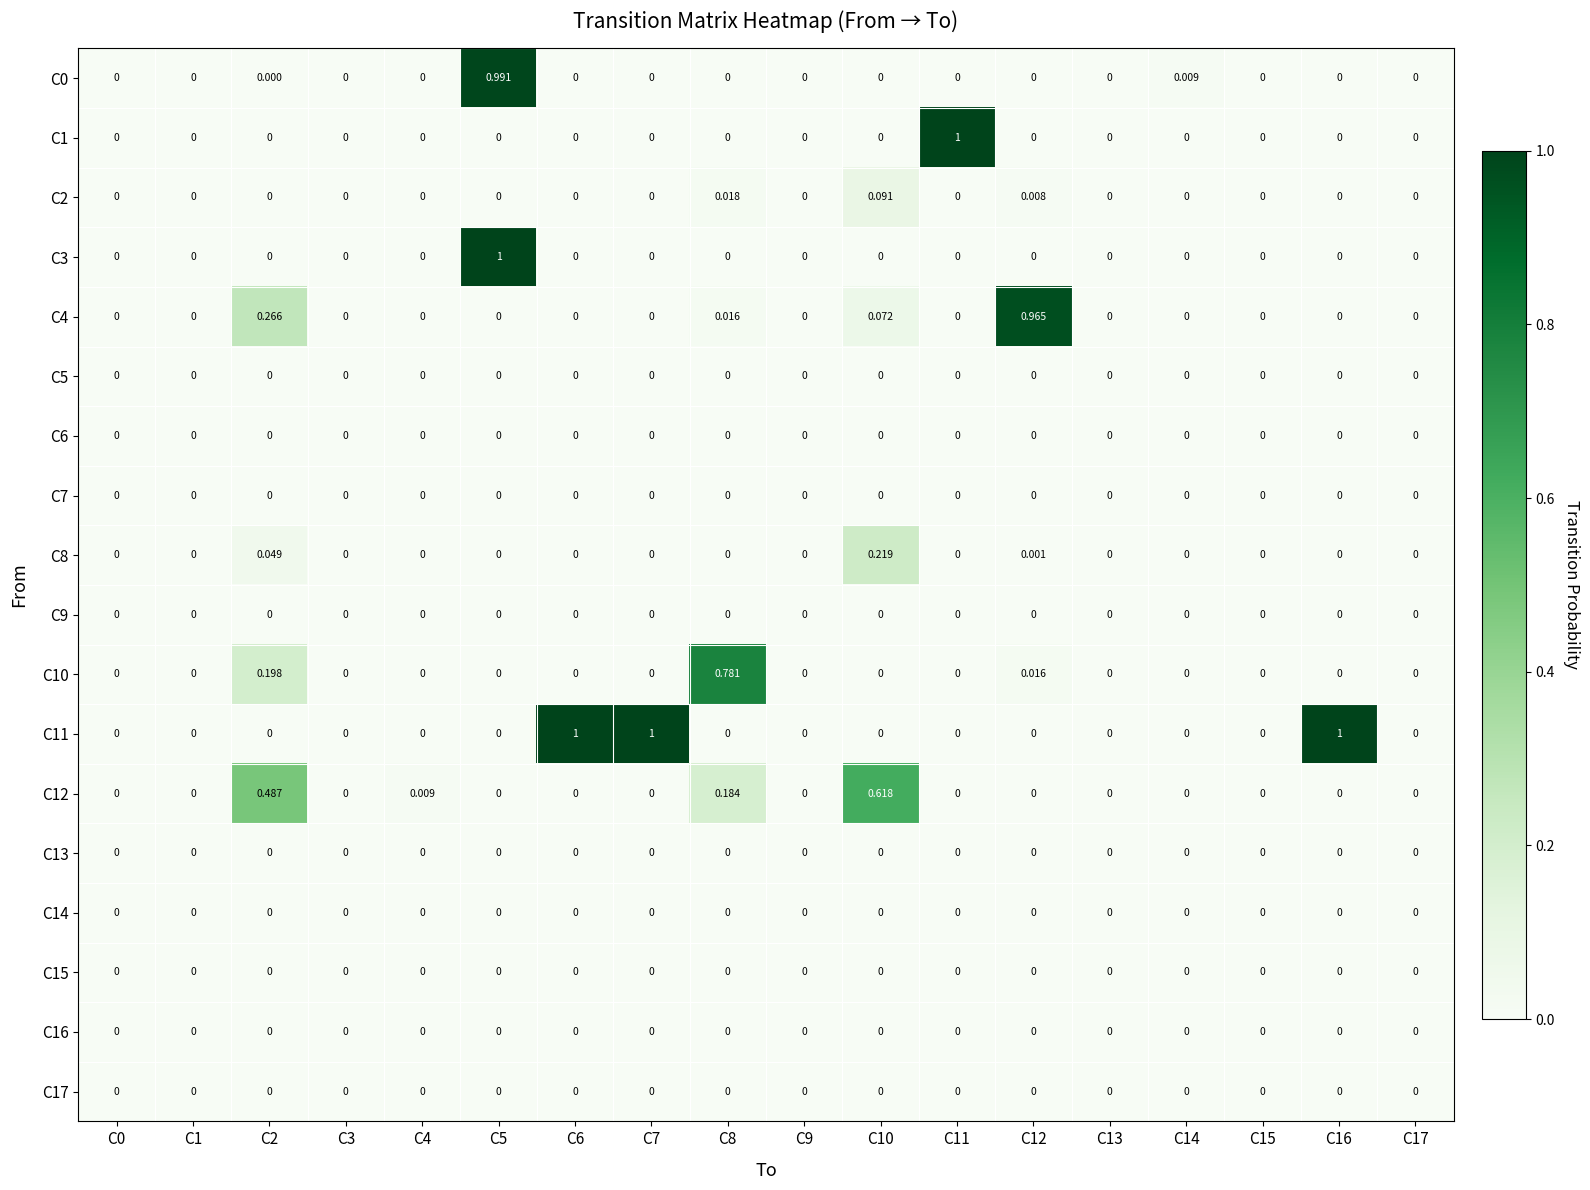

At C12, list the series in order from largest to smallest.

C4, C10, C2, C8, C0, C1, C3, C5, C6, C7, C9, C11, C12, C13, C14, C15, C16, C17